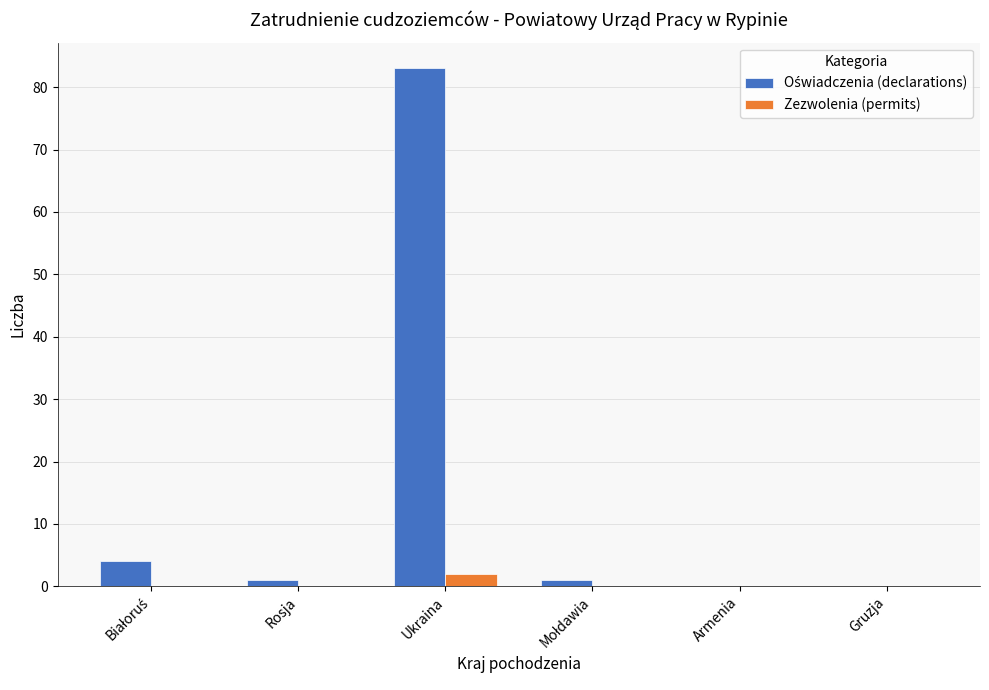

True or false: Zezwolenia (permits) has a value of 0 at Armenia.

True